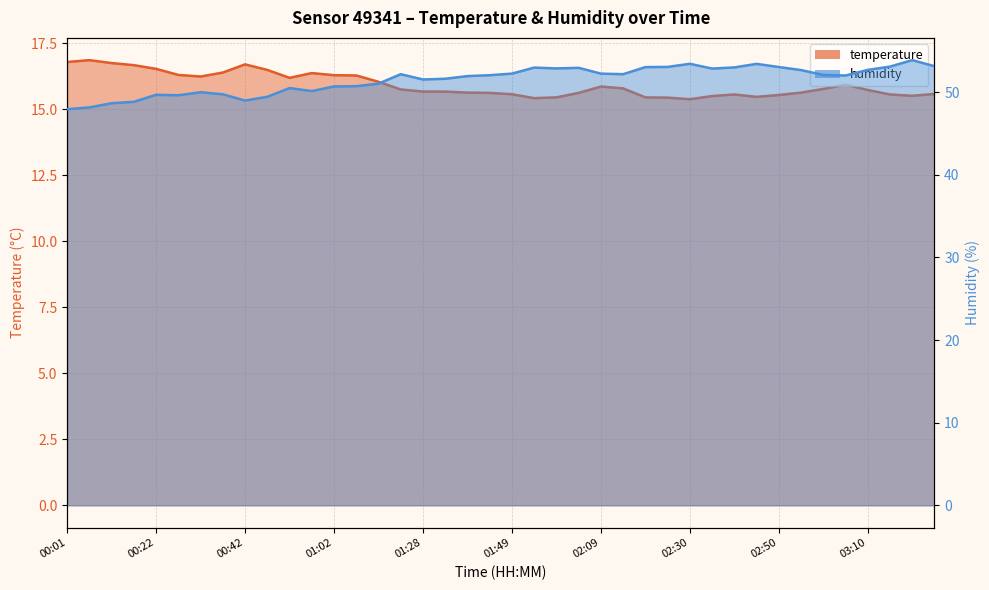

What is the sum of all temperature values?

637.0